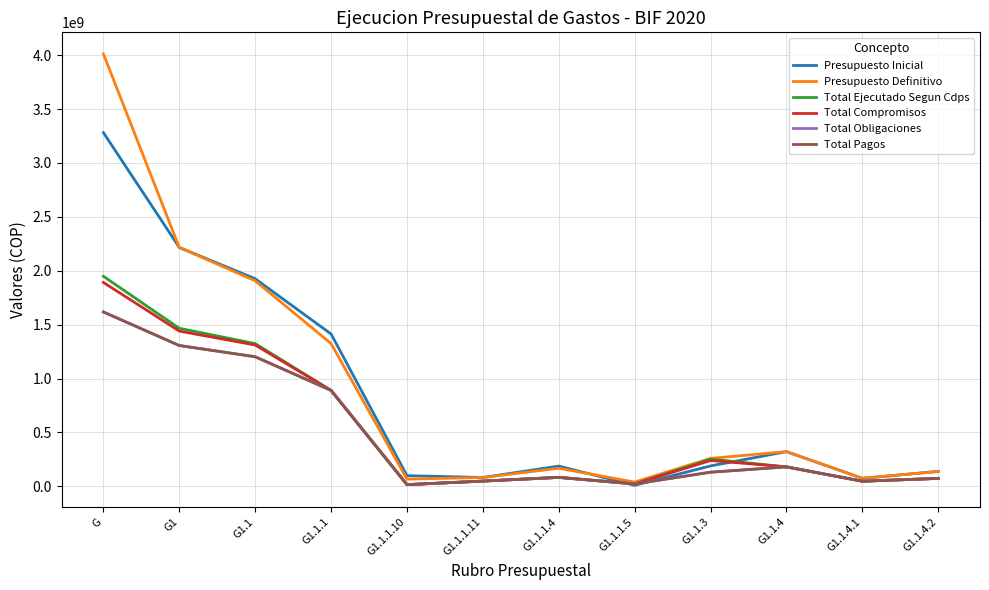

What is the greatest value displayed?

4011000000.0